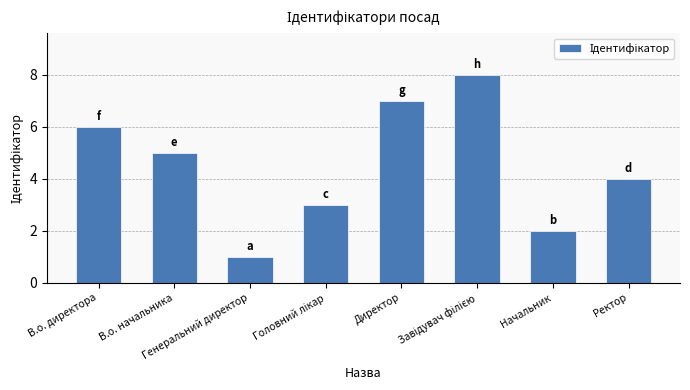

What is the difference between the second highest and minimum values?

6